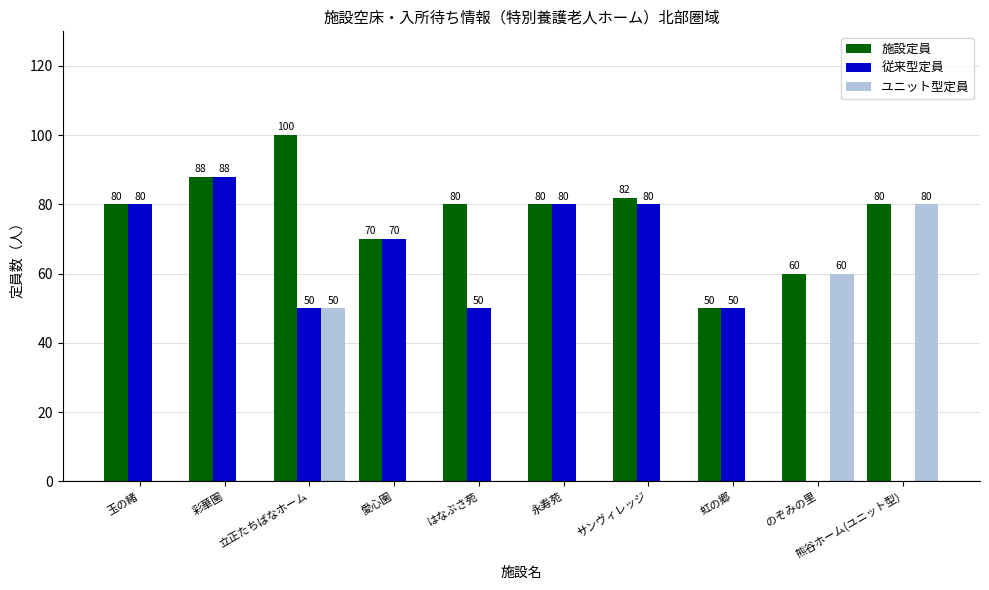

Reading left to right, extract all data points from this chart.

施設定員: 玉の緒=80	彩華園=88	立正たちばなホーム=100	愛心園=70	はなぶさ苑=80	永寿苑=80	サンヴィレッジ=82	虹の郷=50	のぞみの里=60	熊谷ホーム(ユニット型)=80
従来型定員: 玉の緒=80	彩華園=88	立正たちばなホーム=50	愛心園=70	はなぶさ苑=50	永寿苑=80	サンヴィレッジ=80	虹の郷=50	のぞみの里=0	熊谷ホーム(ユニット型)=0
ユニット型定員: 玉の緒=0	彩華園=0	立正たちばなホーム=50	愛心園=0	はなぶさ苑=0	永寿苑=0	サンヴィレッジ=0	虹の郷=0	のぞみの里=60	熊谷ホーム(ユニット型)=80